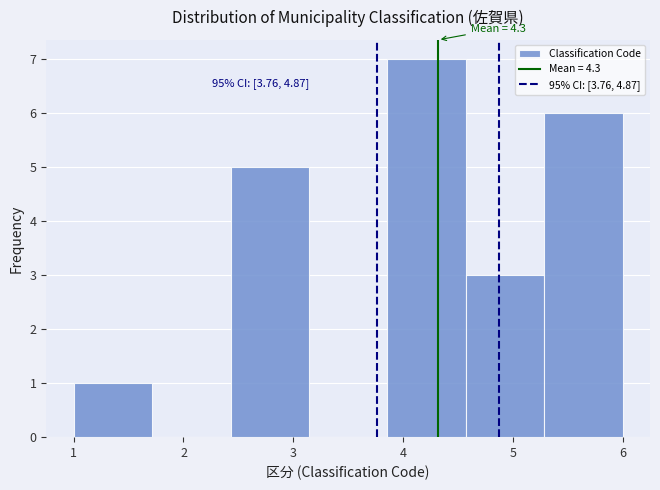

Which range on the x-axis has the tallest bar?

3.9 to 4.6